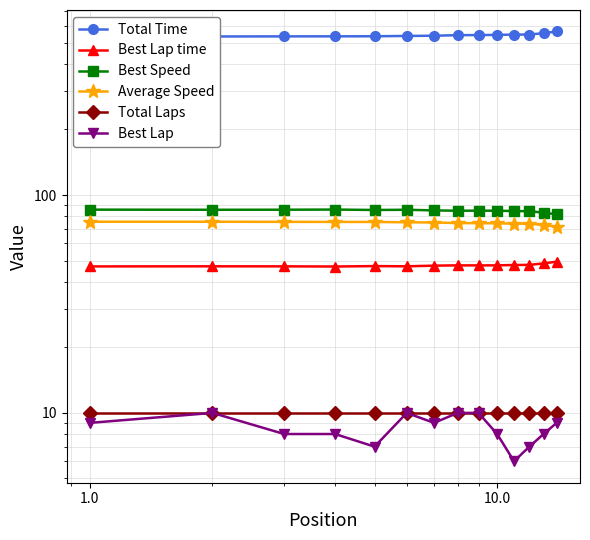

What is the maximum value for Best Lap time?

49.5